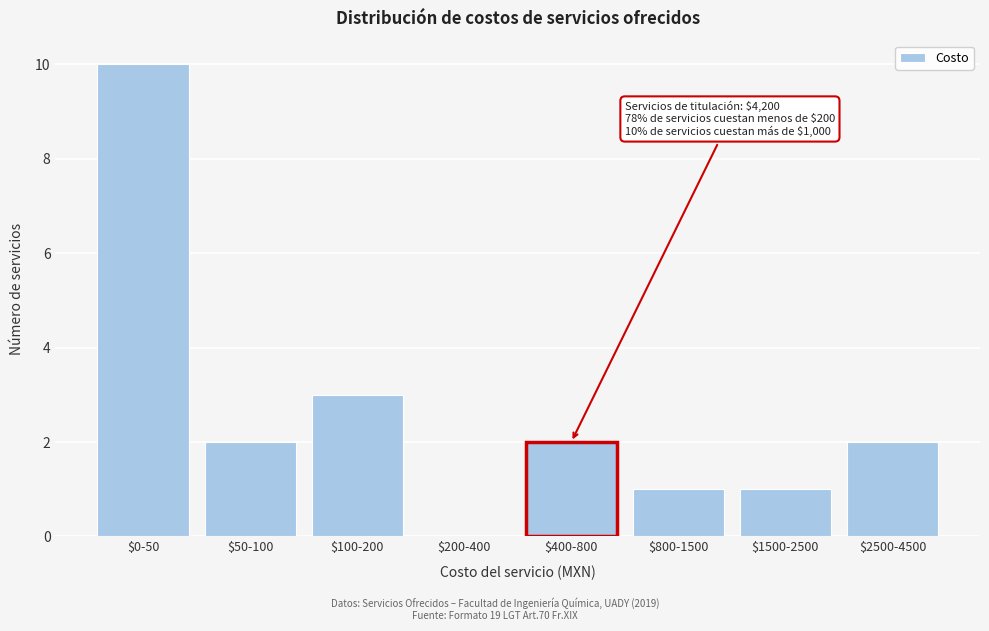

What is the greatest value displayed?

10